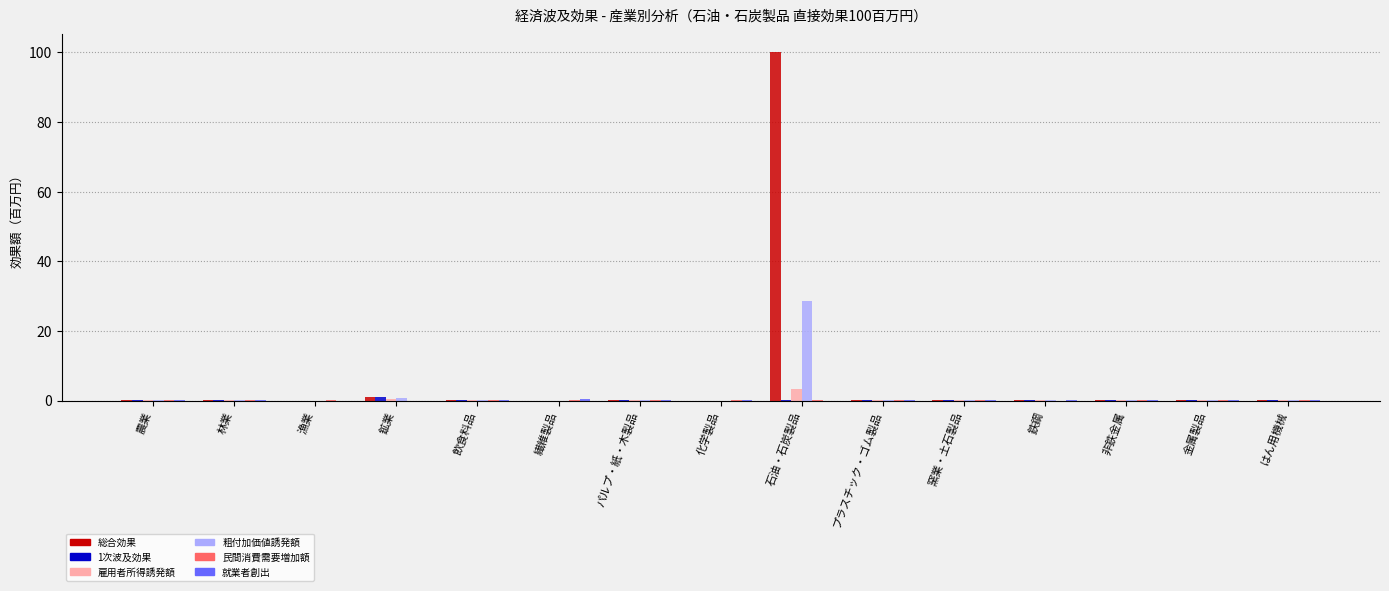

Is it true that 粗付加価値誘発額 equals -9.9 at 繊維製品?

False